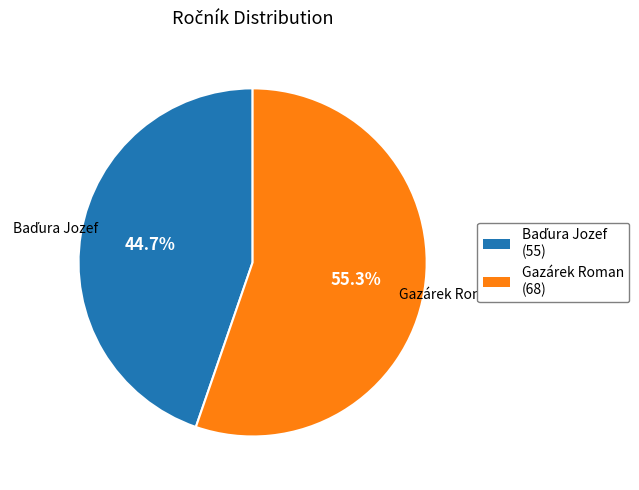

What percentage is the Gazárek Roman slice, to the nearest percent?

55%